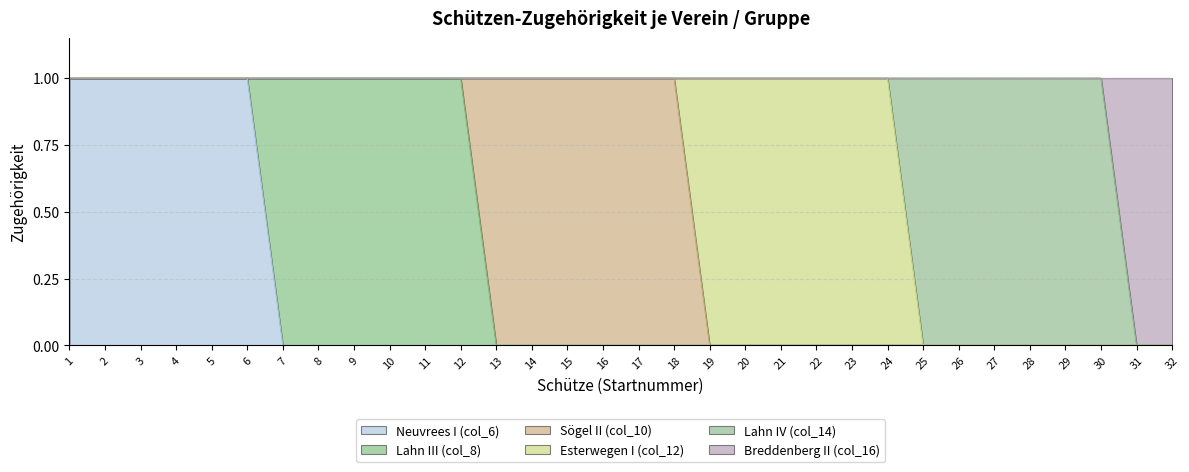

Does the chart have visible grid lines?

Yes